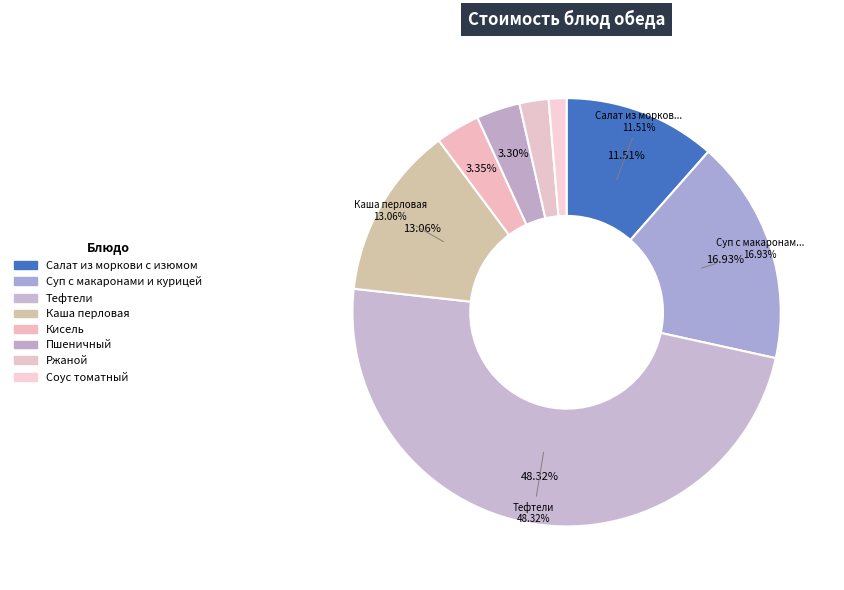

To the nearest percent, what is the average slice percentage?

12%